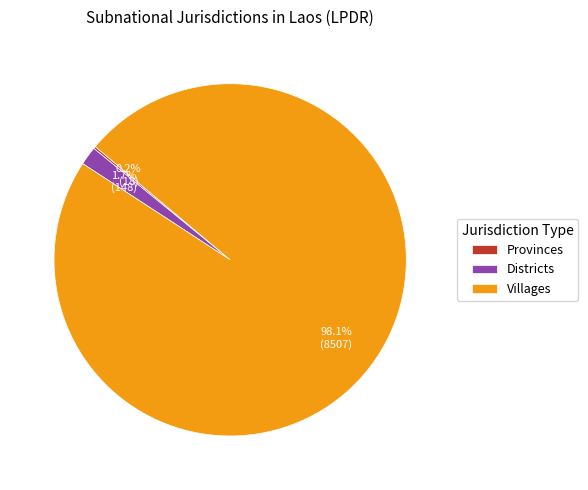

Which slice represents more than half of the pie?

Villages